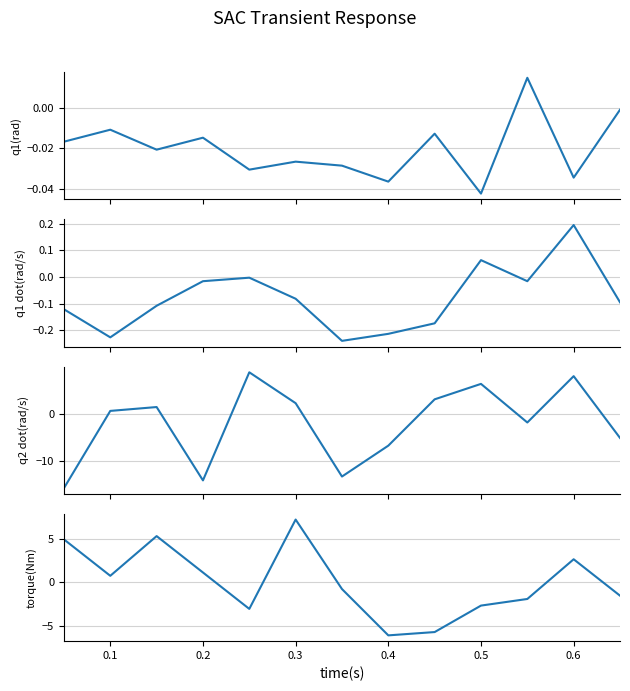

Does the chart display data point markers on the line(s)?

No